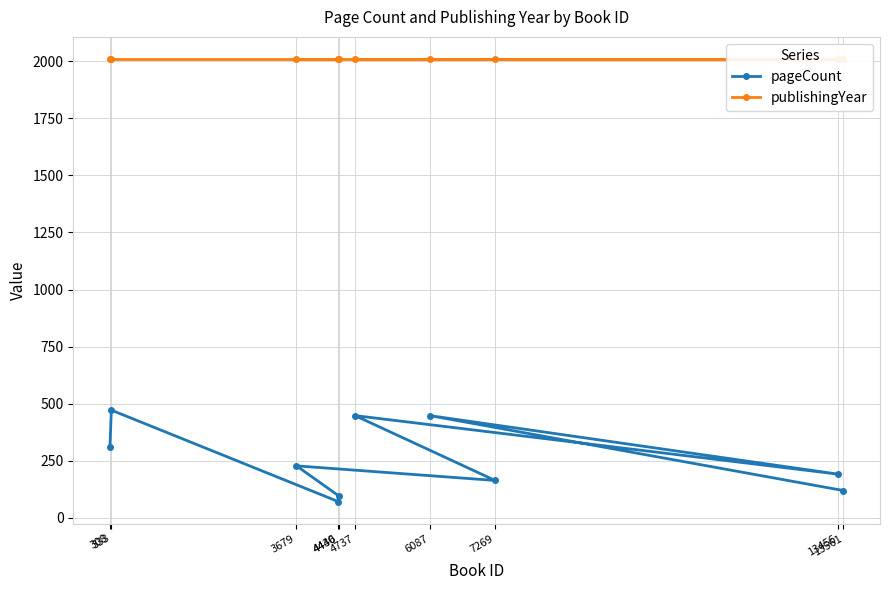

What is the sum of all publishingYear values?

20090